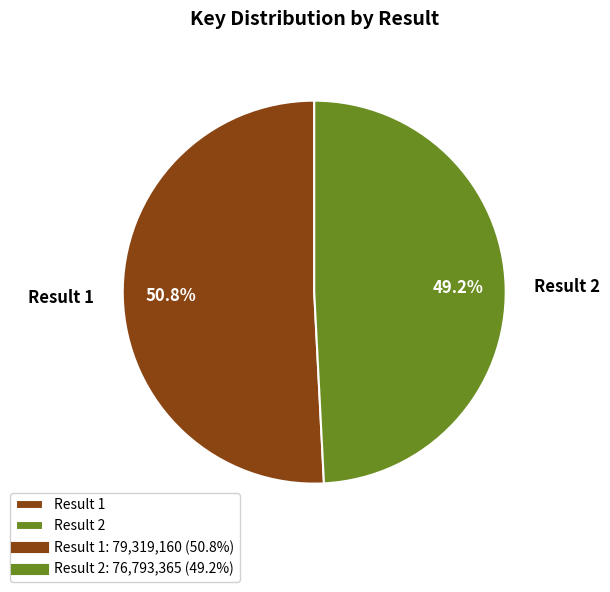

What percentage is the Result 2 slice, to the nearest percent?

49%